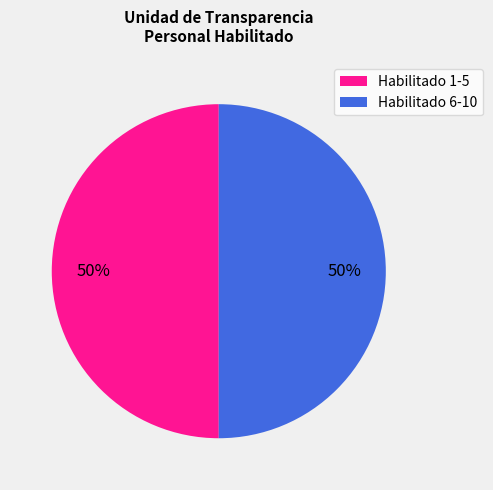

To the nearest percent, what is the average slice percentage?

50%